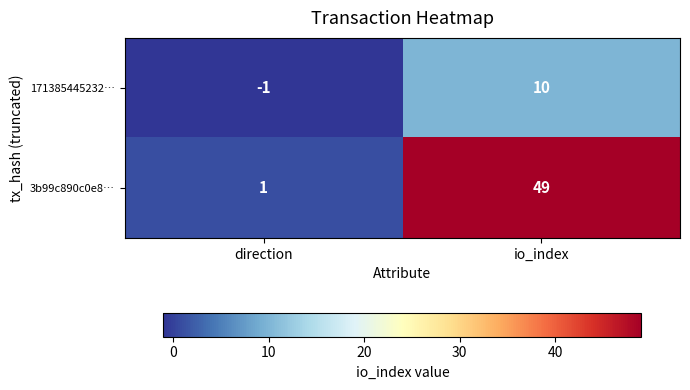

What is the sum of the 171385445232… values at io_index and direction?

9